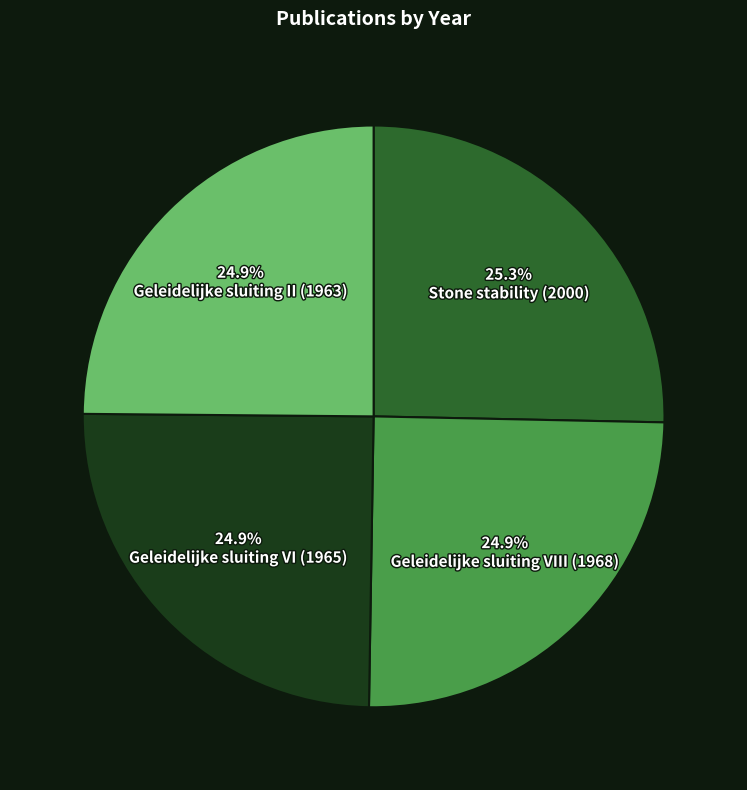

Is there any slice that represents more than half of the pie?

No